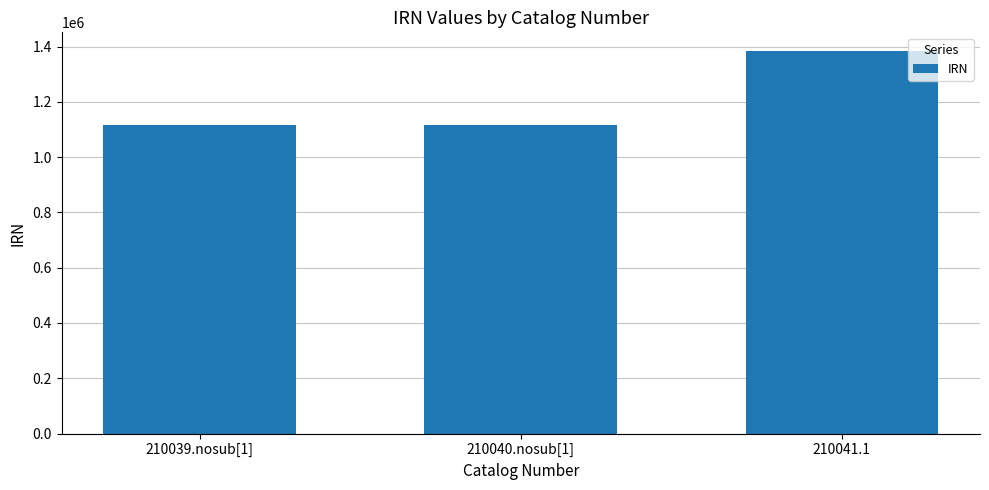

What is the change in value from 210039.nosub[1] to 210040.nosub[1]?

+295